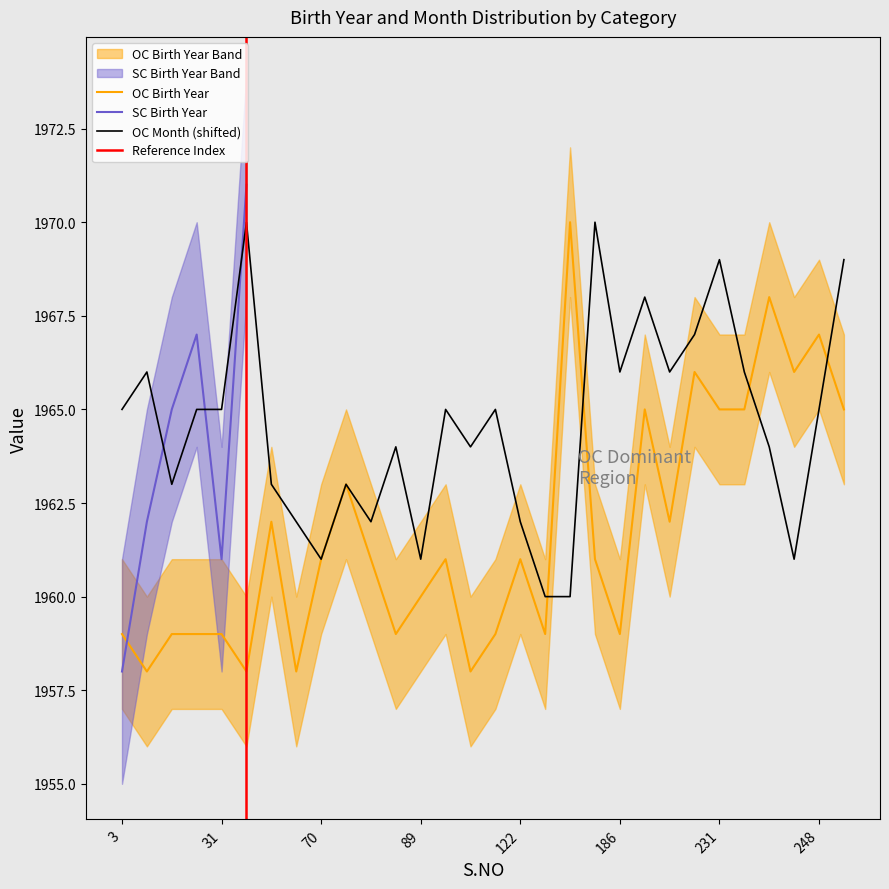

True or false: Birth Year (OC) has more than 0 points higher than both neighbors.

True